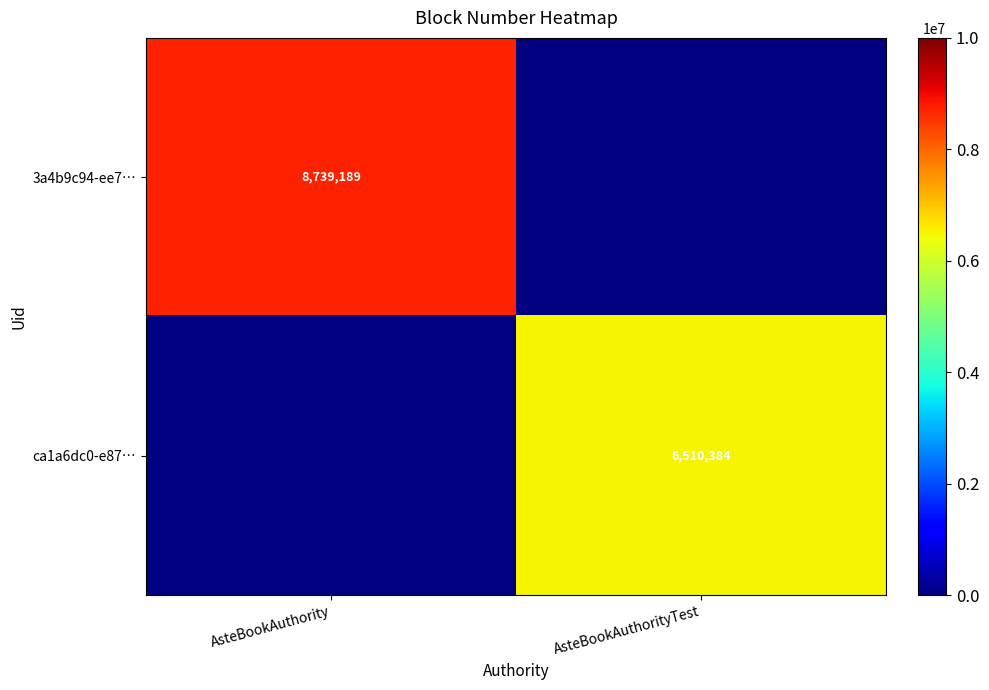

The 3a4b9c94-ee7… series shows 13932330.5 at AsteBookAuthority. True or false?

False